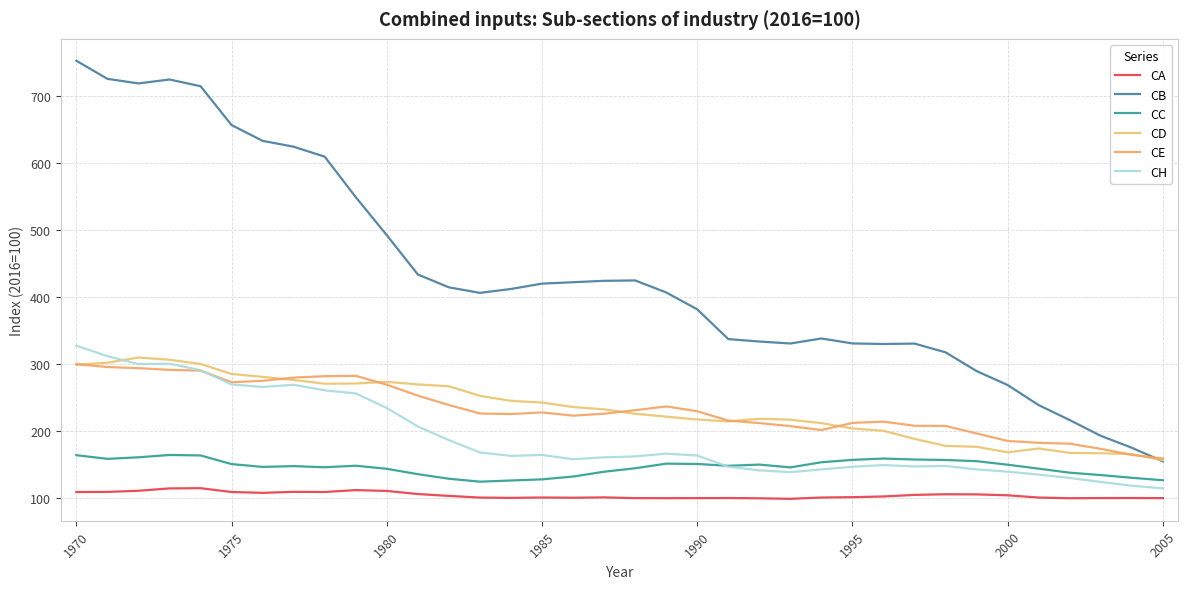

Where does the CB series first go above 411?

1970